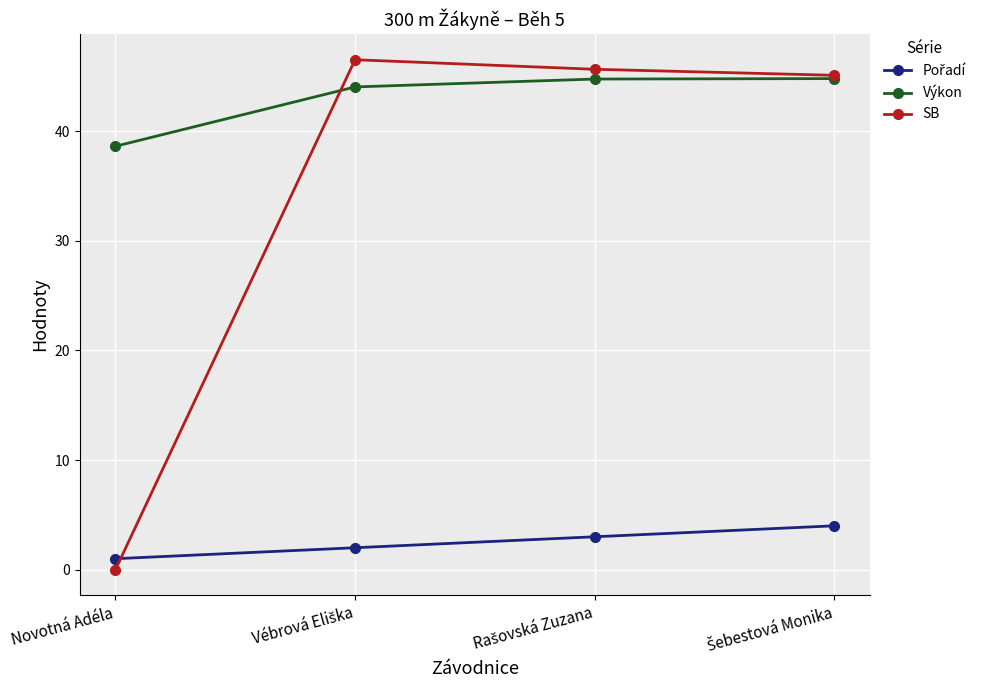

What is the spread (max minus min) of values at Novotná Adéla?

38.6